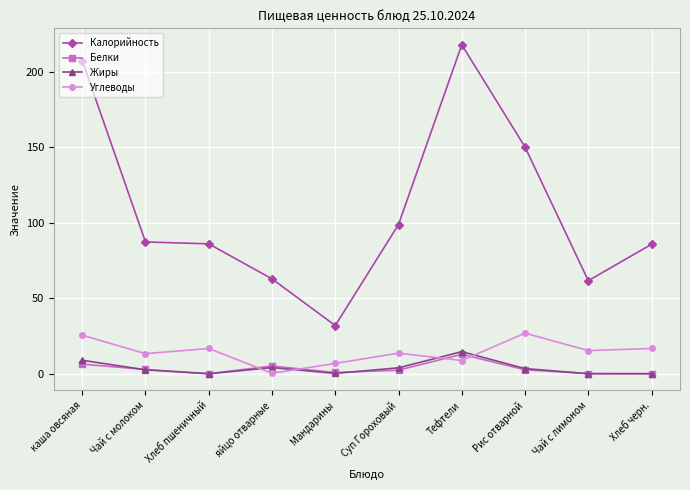

Read the Жиры value at яйцо отварные.

4.1